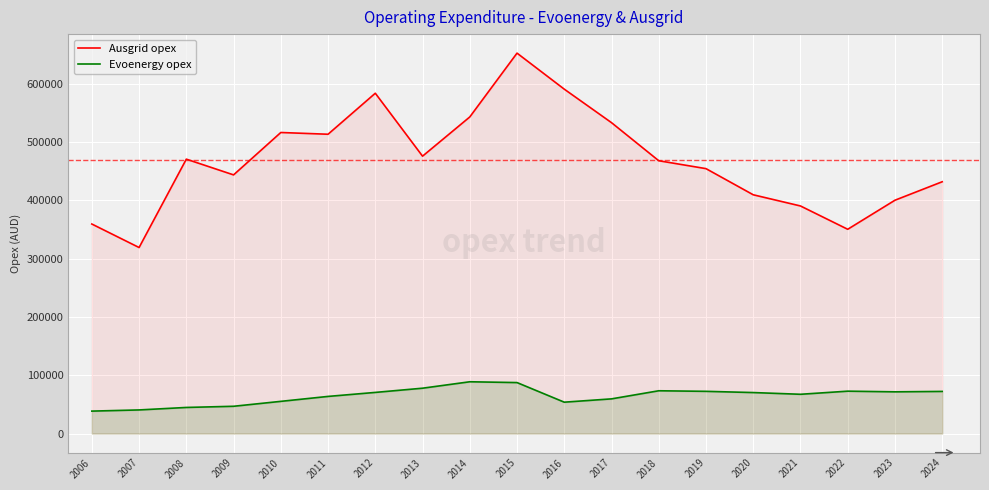

What is the value of the Evoenergy opex point at the 13th from the left?

73427.5